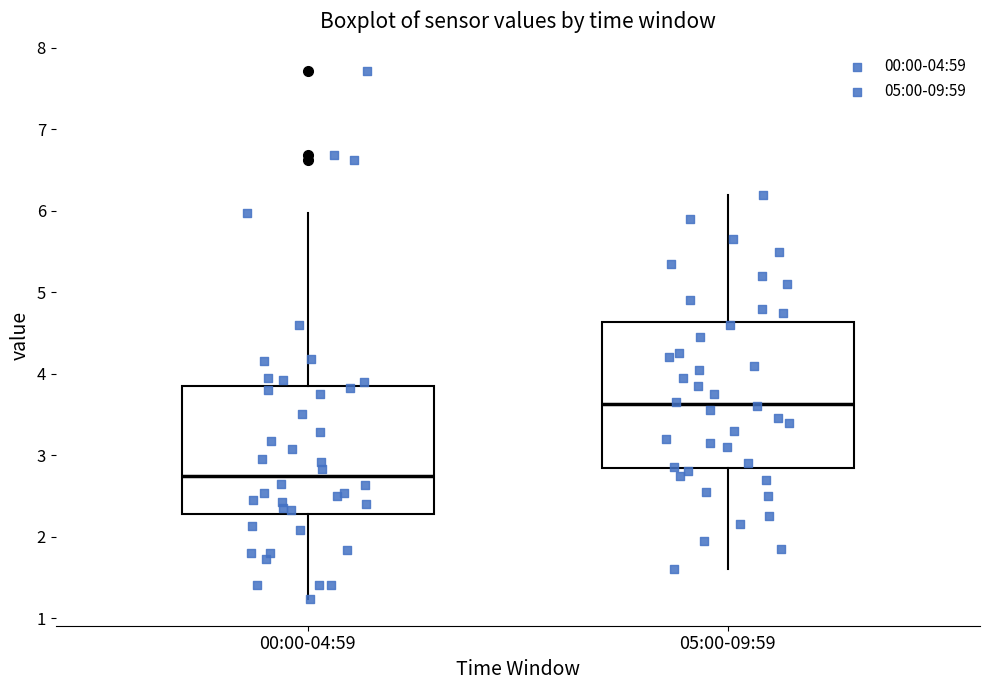

Which box has the lowest median line?

00:00-04:59